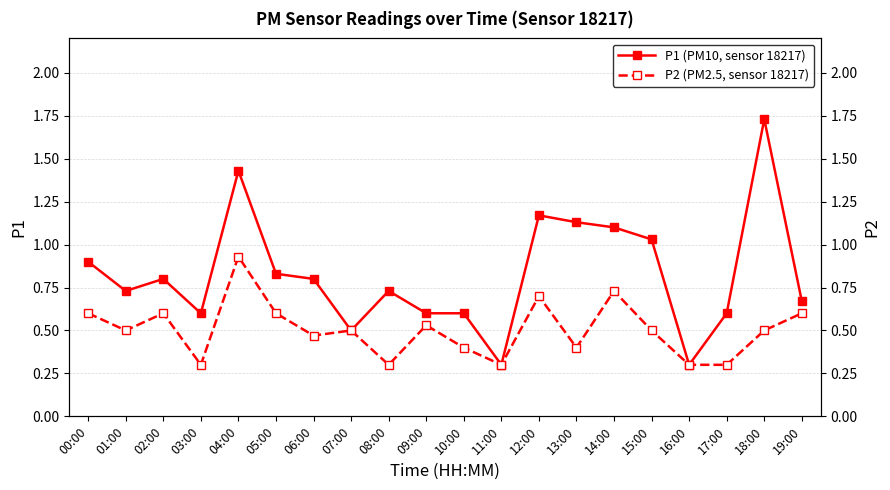

True or false: P1 (PM10, sensor 18217) and P2 (PM2.5, sensor 18217) cross at least once.

False